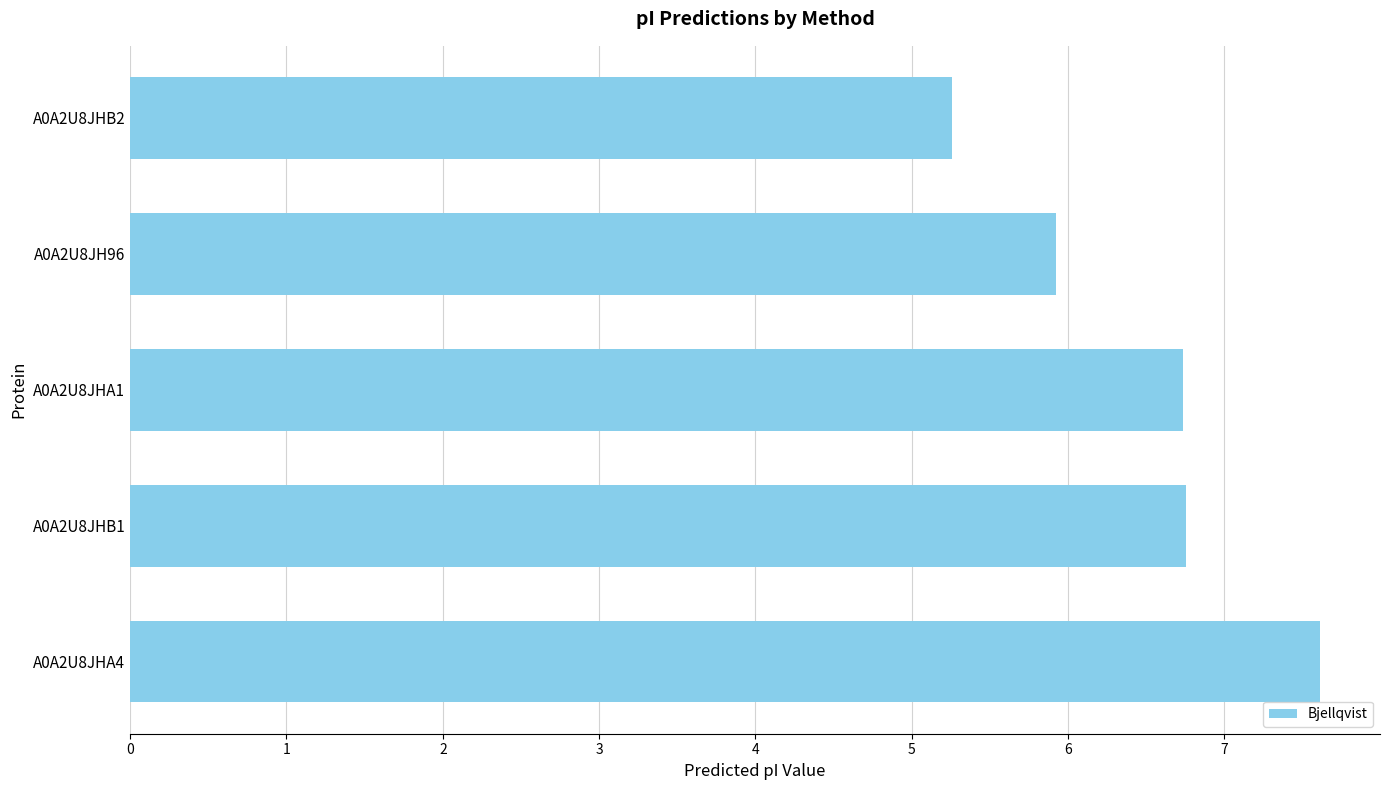

Does the chart contain stacked bars?

No